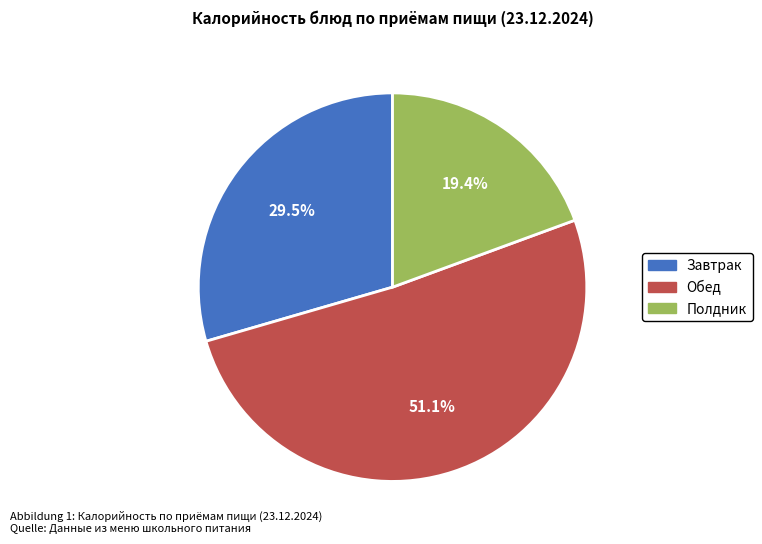

Is there a majority slice in this chart?

Yes